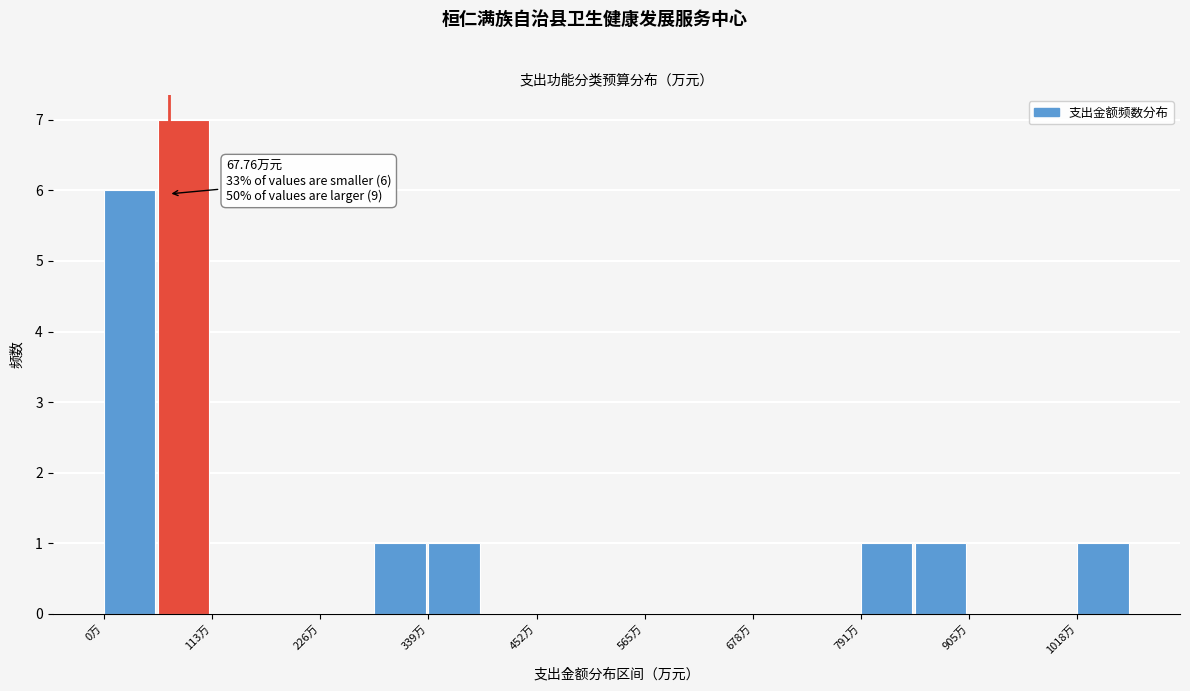

Read against the x-axis, roughly where is the centre of the tallest bar?

80